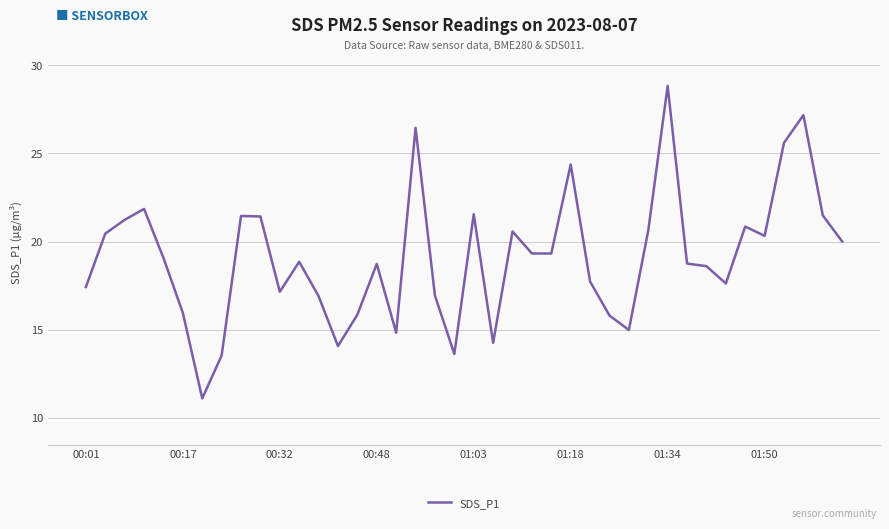

What is the difference between the maximum and minimum values?

17.7